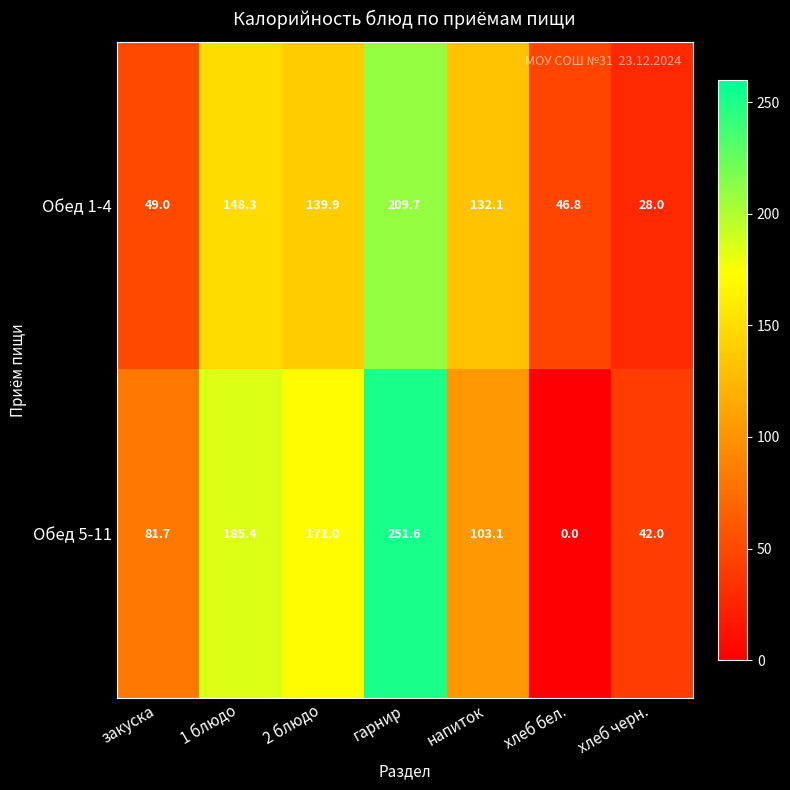

Where is Обед 5-11 nearest to the value 125?

напиток